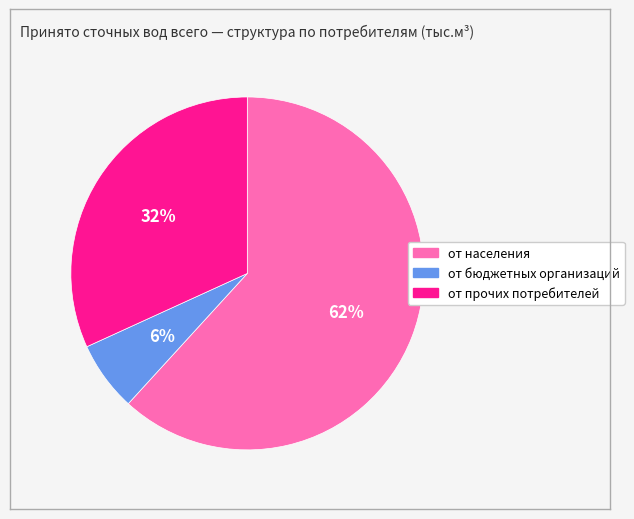

To the nearest percent, what is the average slice percentage?

33%